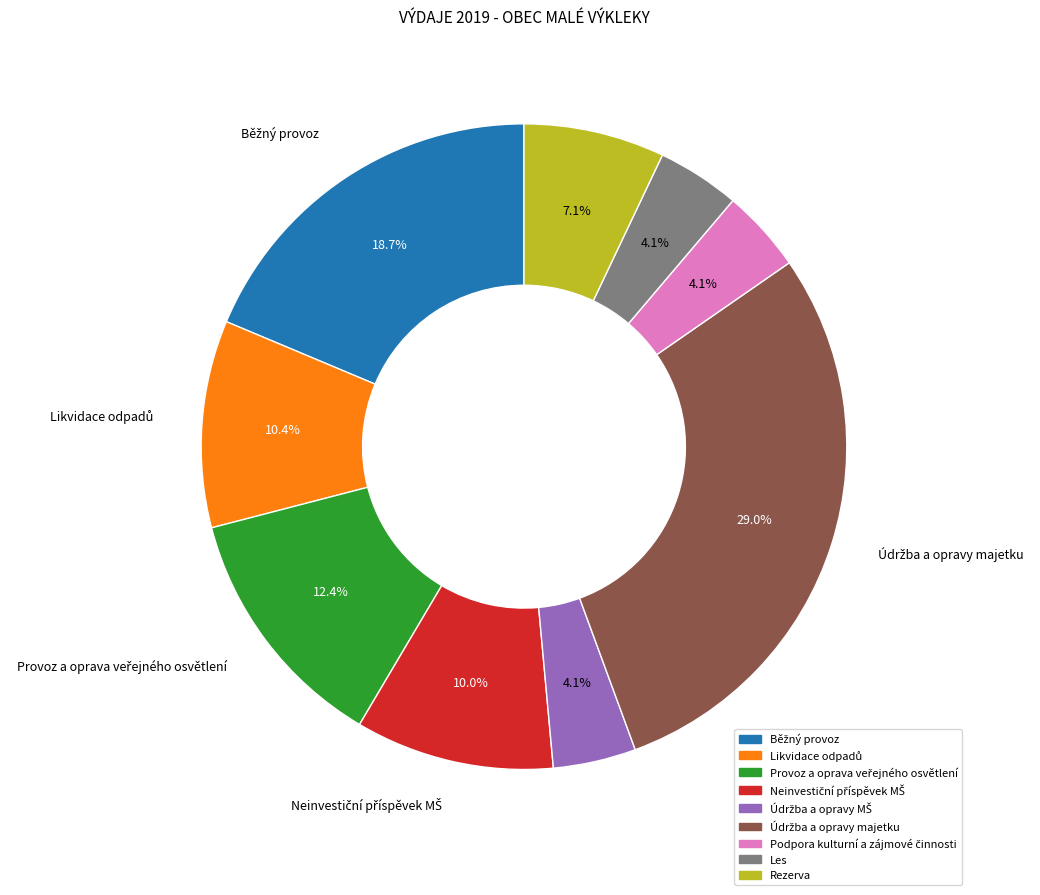

Is Les the majority of the pie?

No